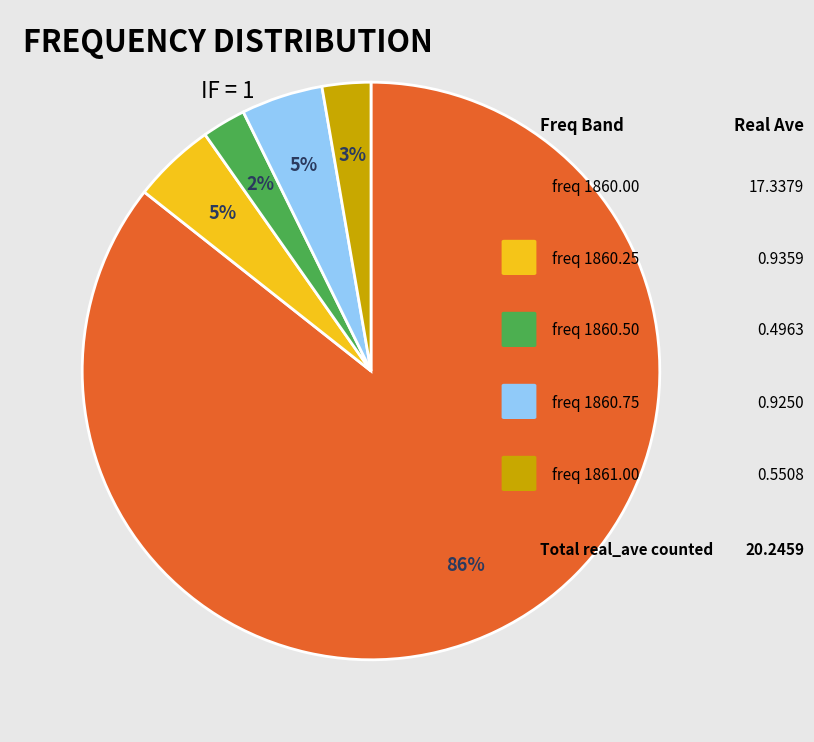

Does any single category account for the majority?

Yes